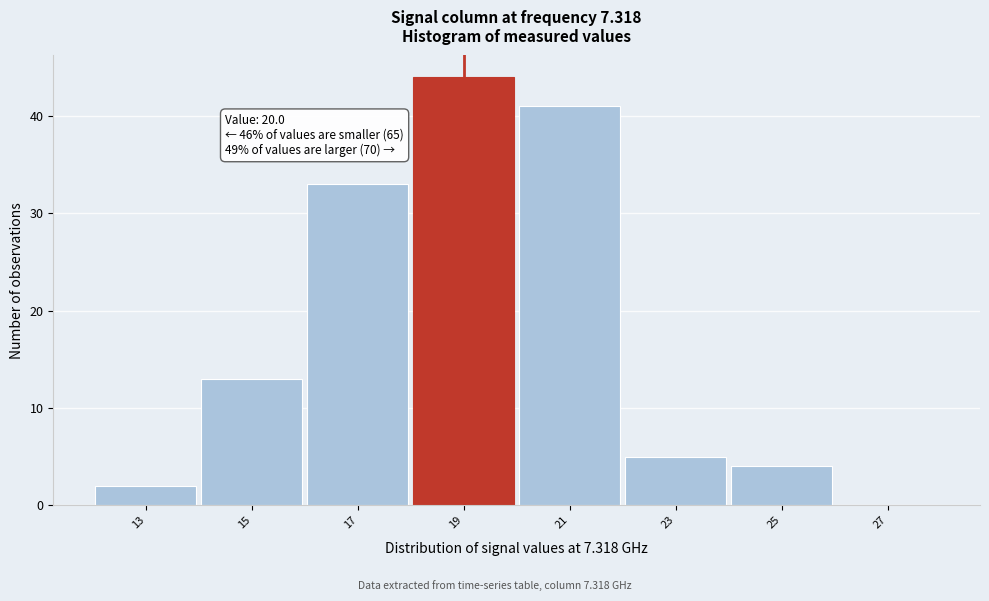

Reading left to right, extract all data points from this chart.

13=2	15=13	17=33	19=44	21=41	23=5	25=4	27=0